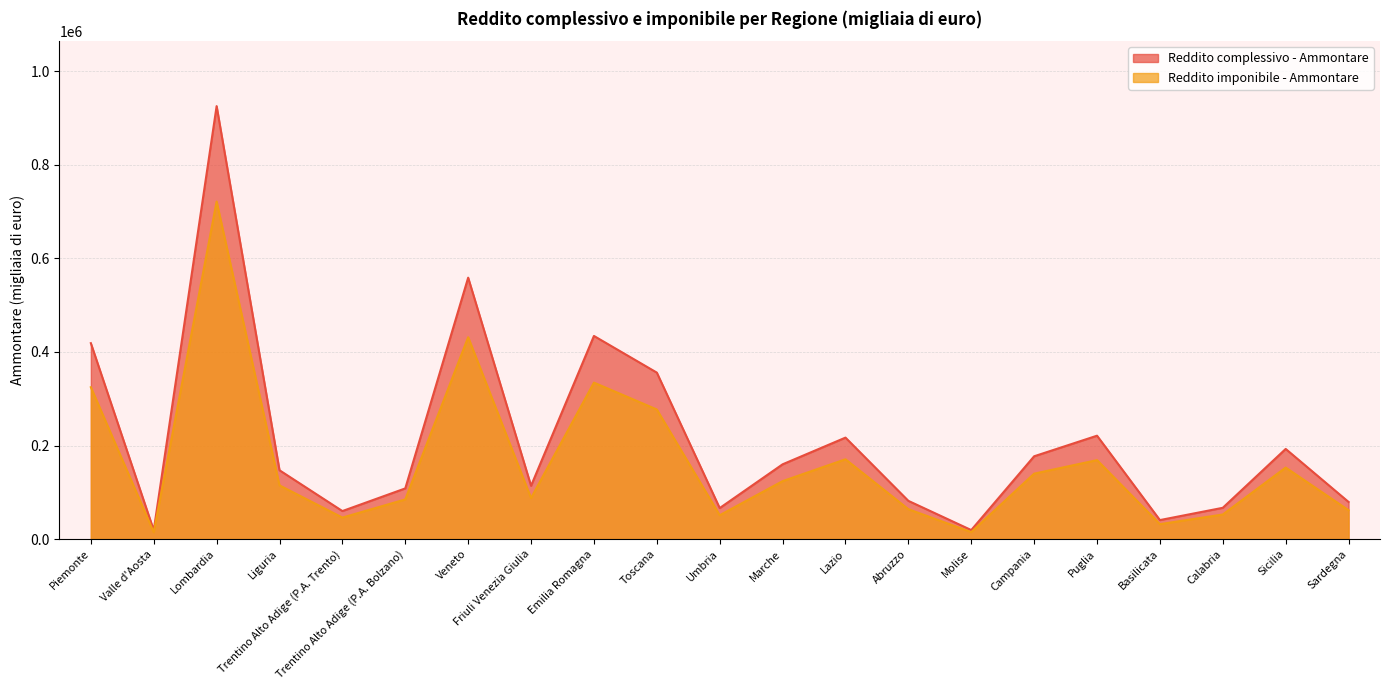

What is the difference between the highest and lowest values at Veneto?

127330